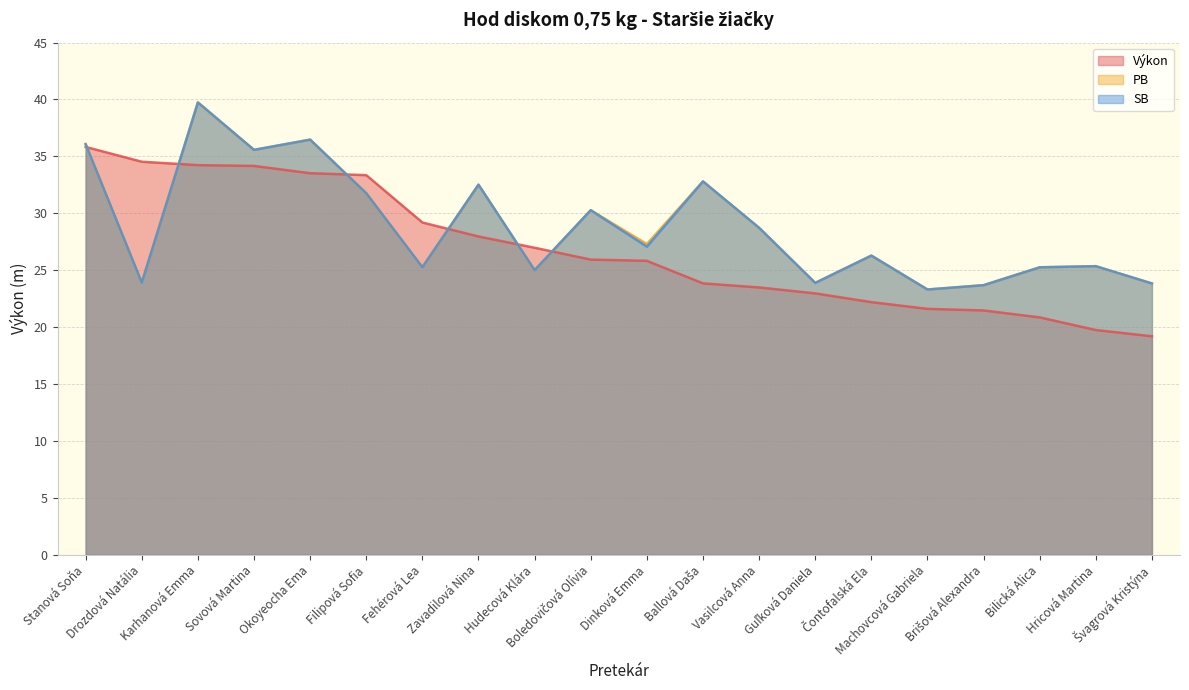

True or false: SB and Výkon cross at least once.

True